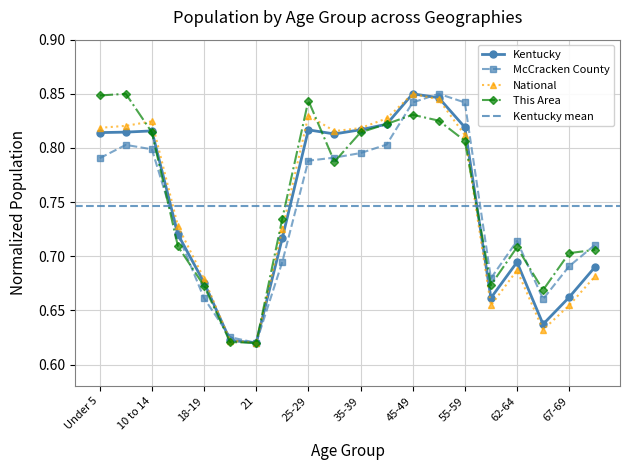

Is the value of National at 30-34 greater than the value of This Area at 50-54?

No